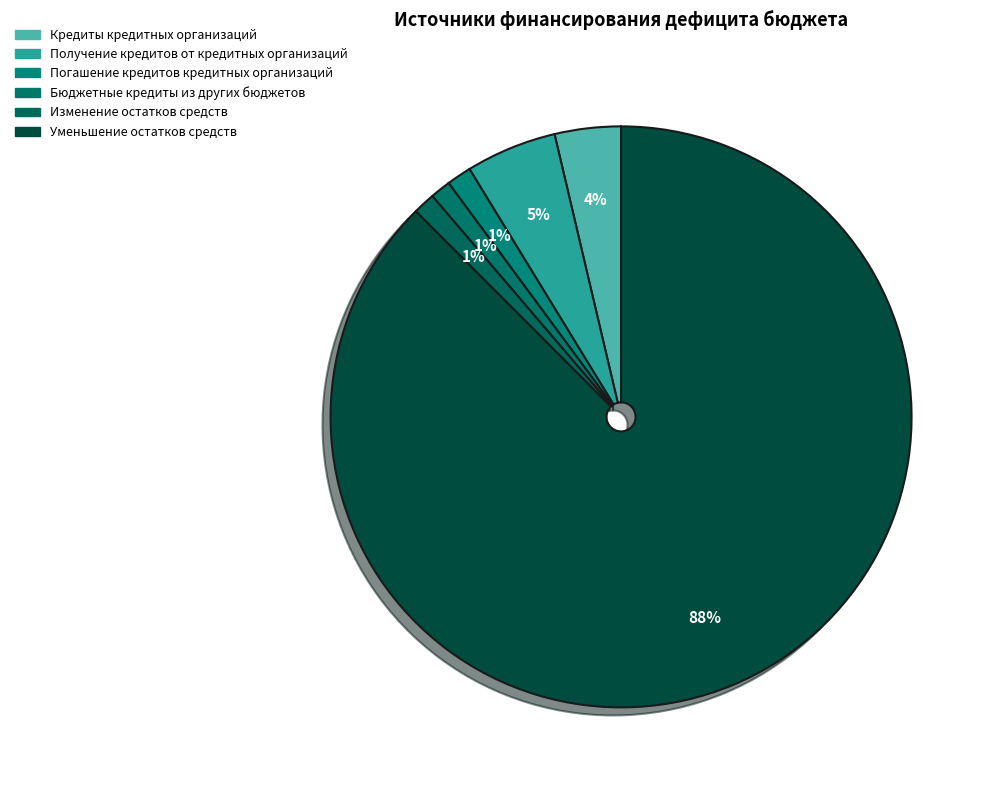

Is there a majority slice in this chart?

Yes